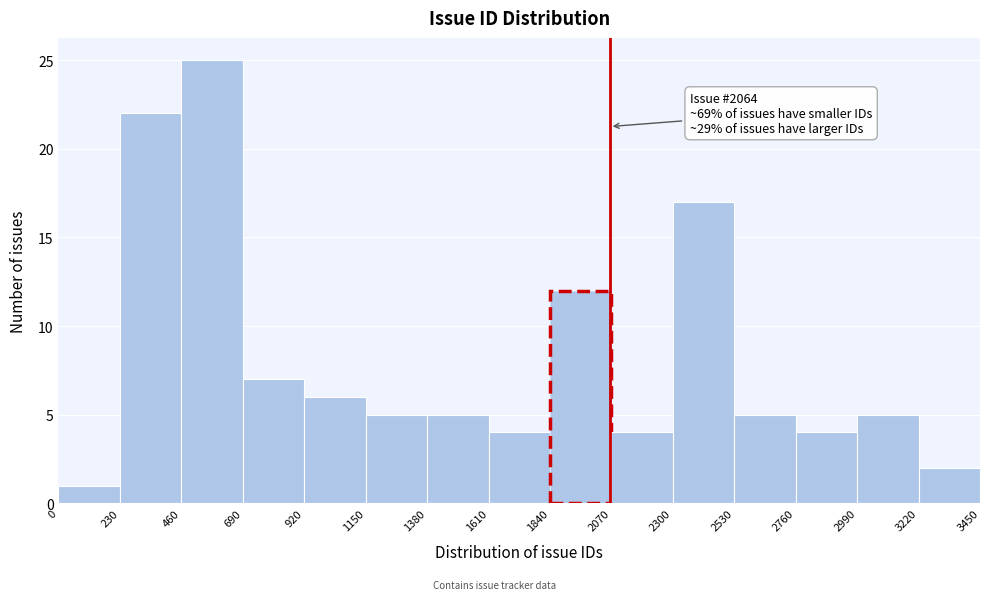

Which range on the x-axis has the tallest bar?

460 to 690